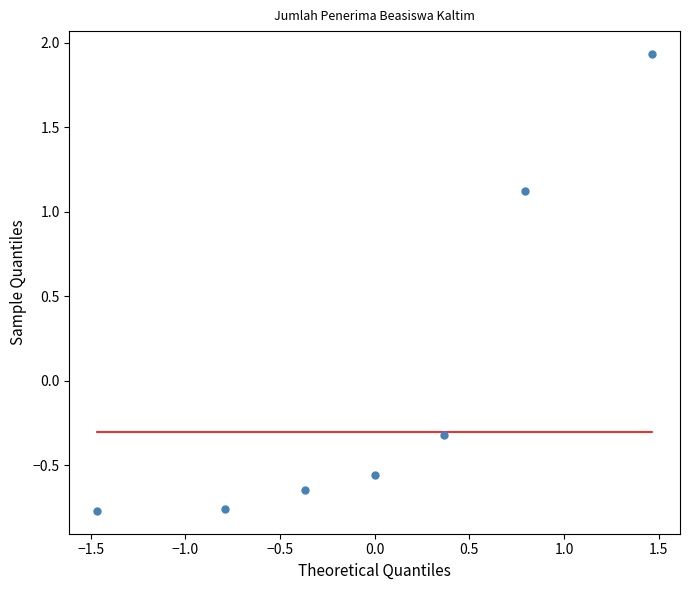

What Y value in the scatter plot is closest to 0?

-0.3